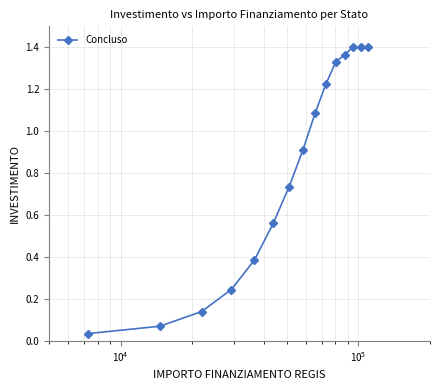

True or false: the data has more than 2 interior local peaks.

False